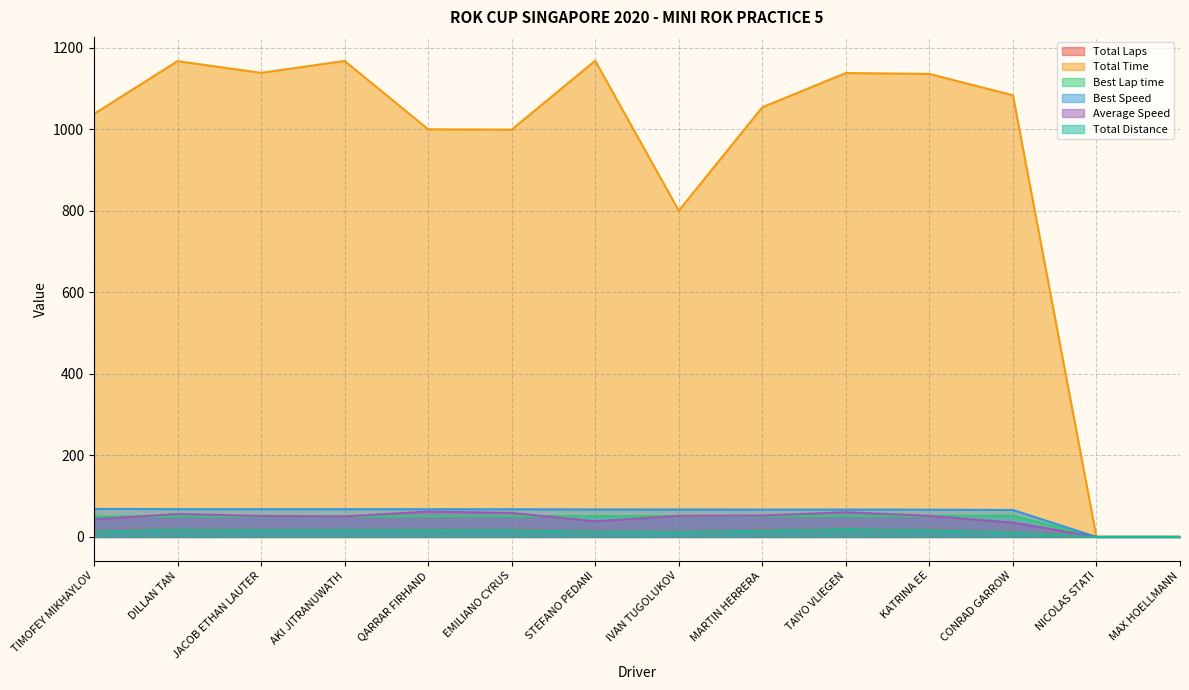

At how many categories does at least one series exceed 395?

12